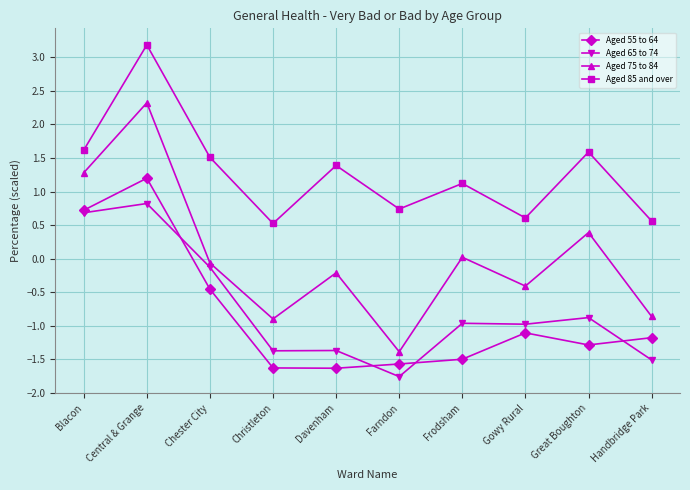

At which label is Aged 65 to 74 closest to 0?

Chester City